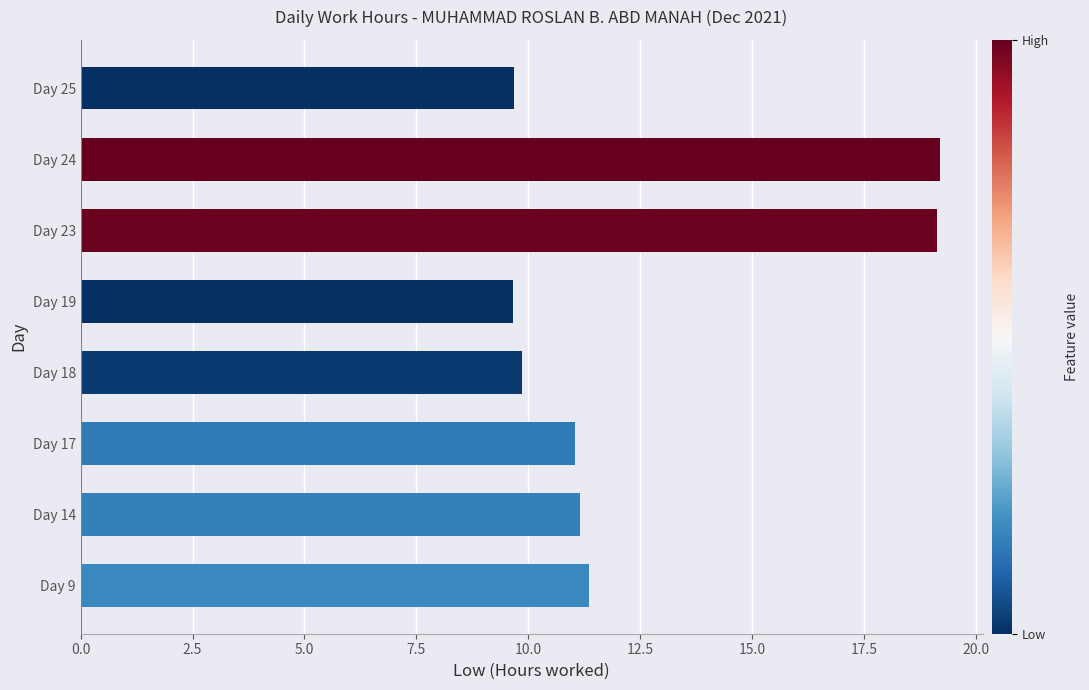

Approximately how many times larger is the value at Day 19 compared to Day 23?

0.5